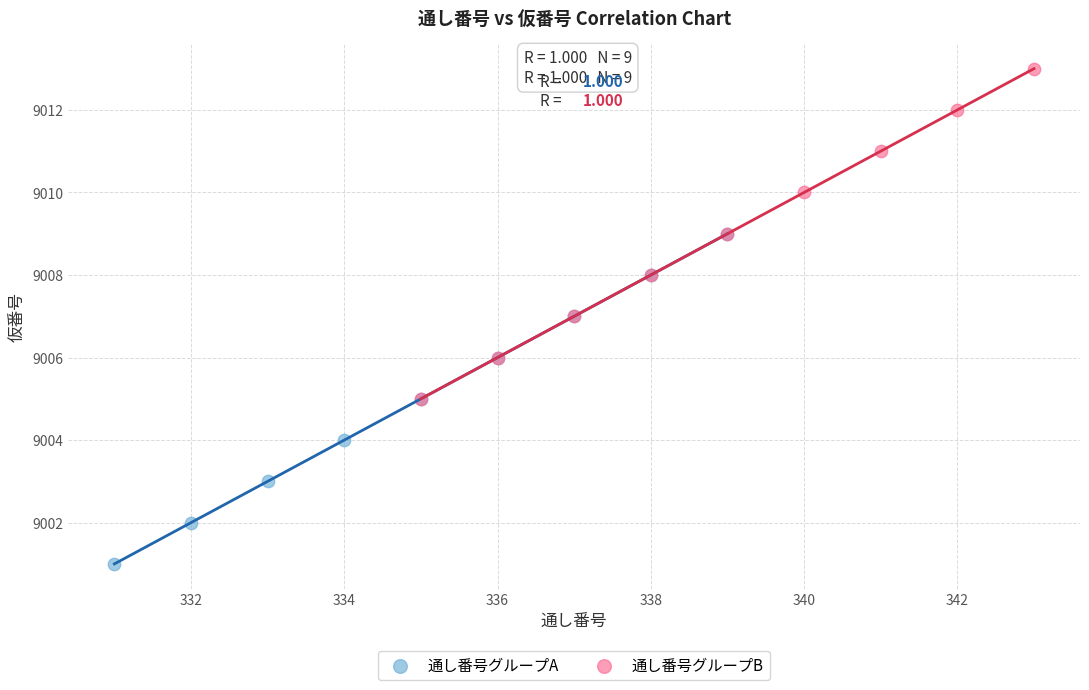

Which series reaches the maximum Y coordinate?

通し番号グループB